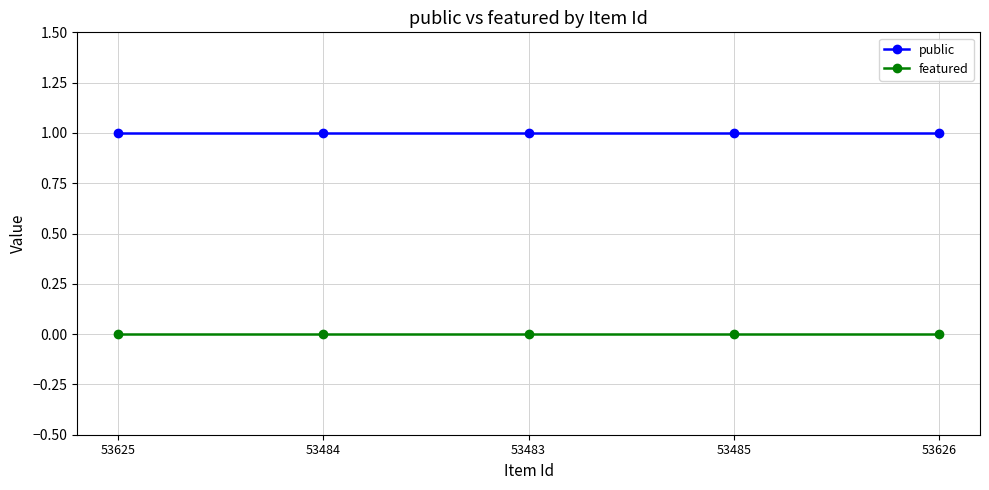

Reading right to left, list all the values displayed in this chart.

public: 53626=1	53485=1	53483=1	53484=1	53625=1
featured: 53626=0	53485=0	53483=0	53484=0	53625=0